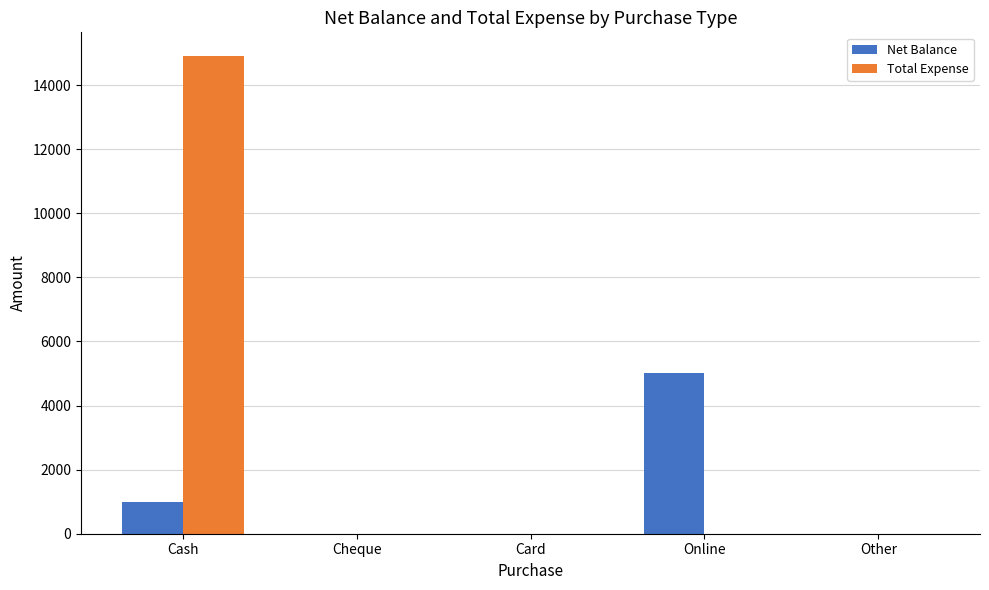

Are the bars horizontal?

No